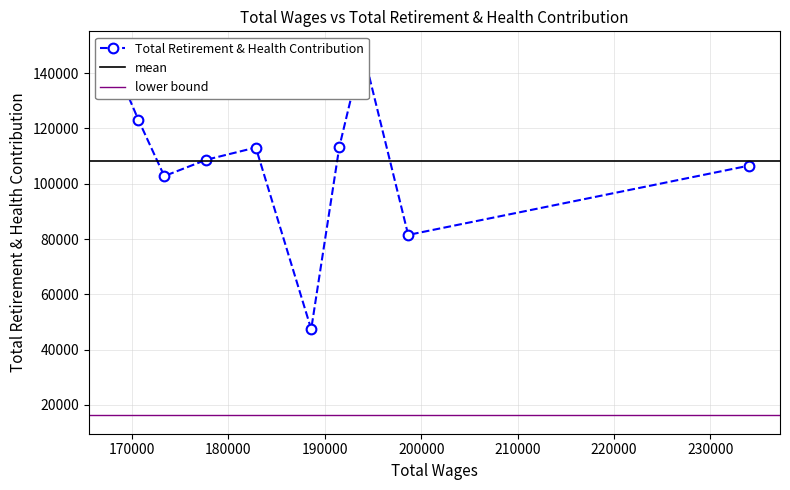

Is it true that the value at 3 is 31783?

False